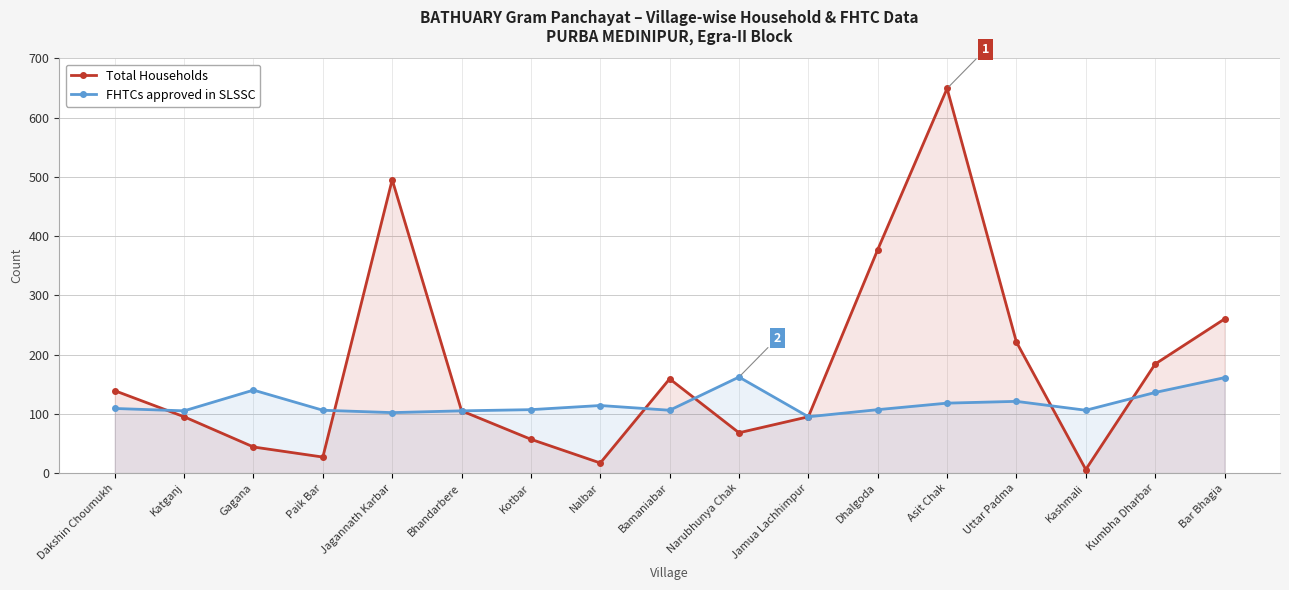

At which category does FHTCs approved in SLSSC reach its first local valley?

Katganj